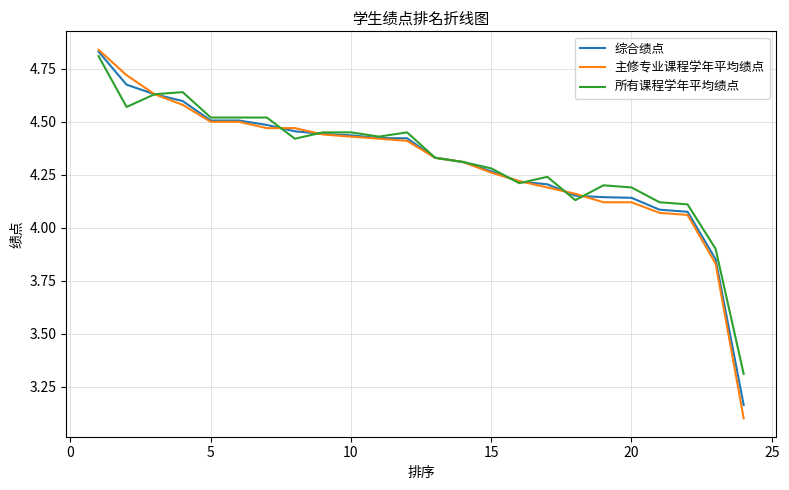

Which series has the widest spread of values?

主修专业课程学年平均绩点